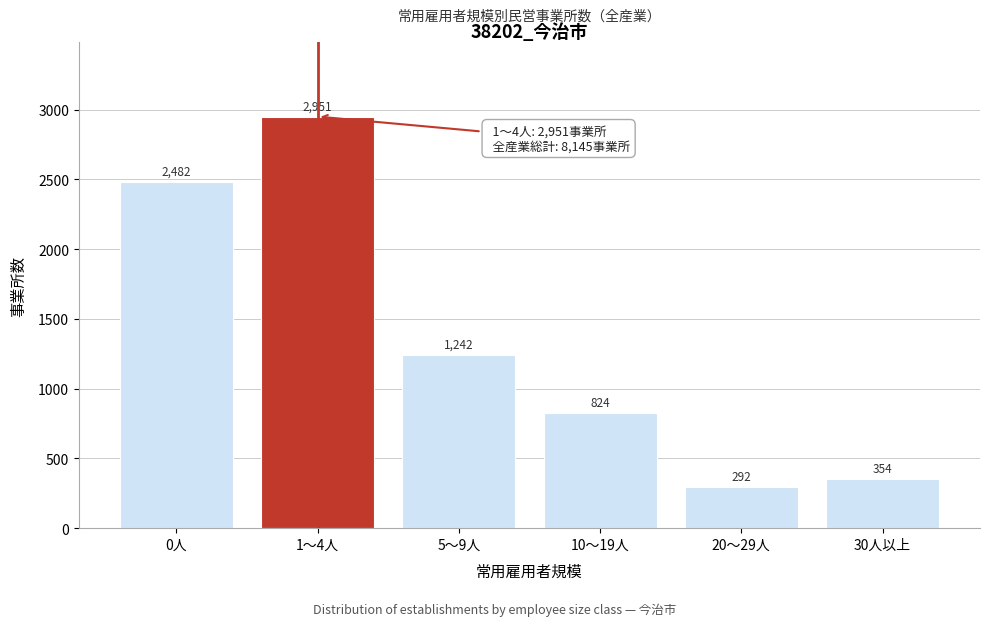

Reading left to right, list all the values displayed in this chart.

2482	2951	1242	824	292	354